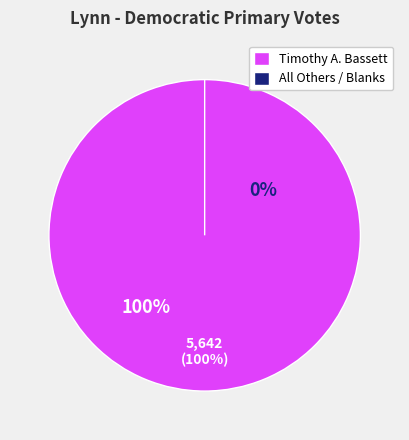

Is it true that Timothy A. Bassett is 100% of the pie?

True